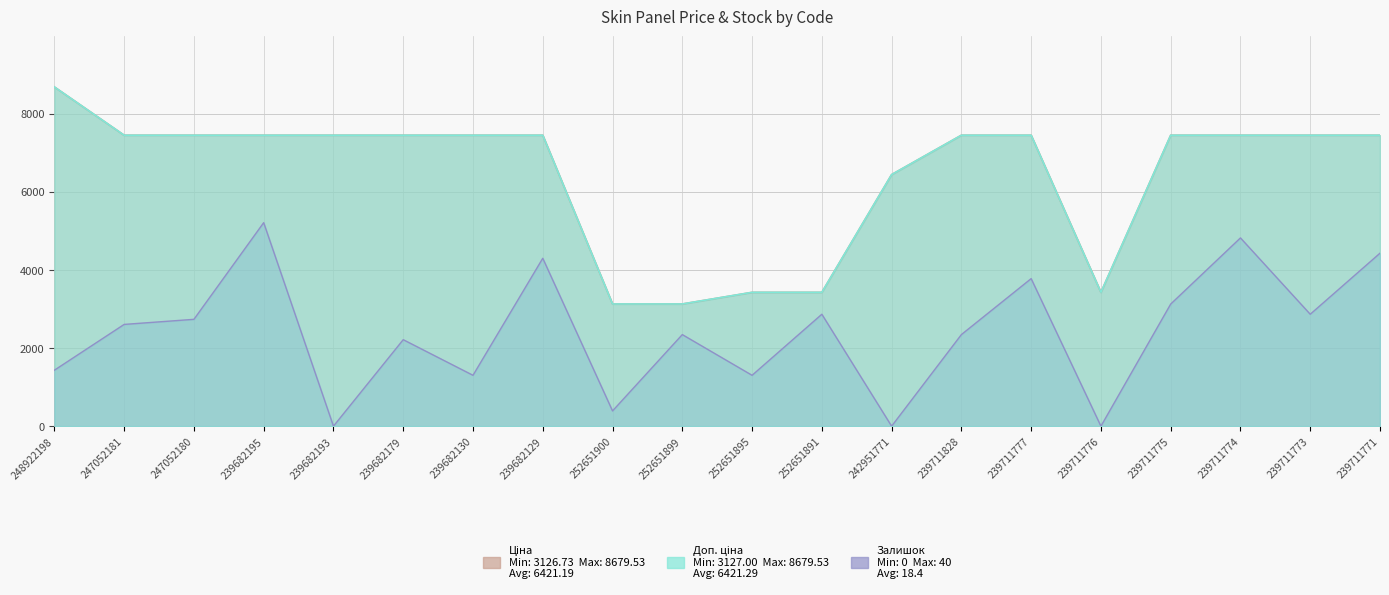

Which category has the lowest value in the Ціна series?

252651900